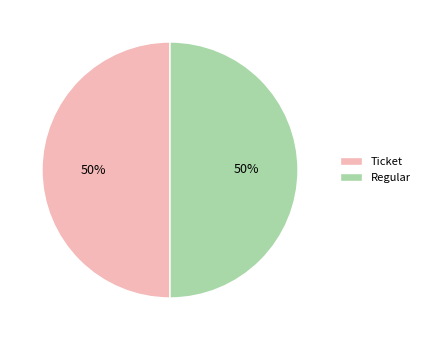

What percentage is the Regular slice, to the nearest percent?

50%